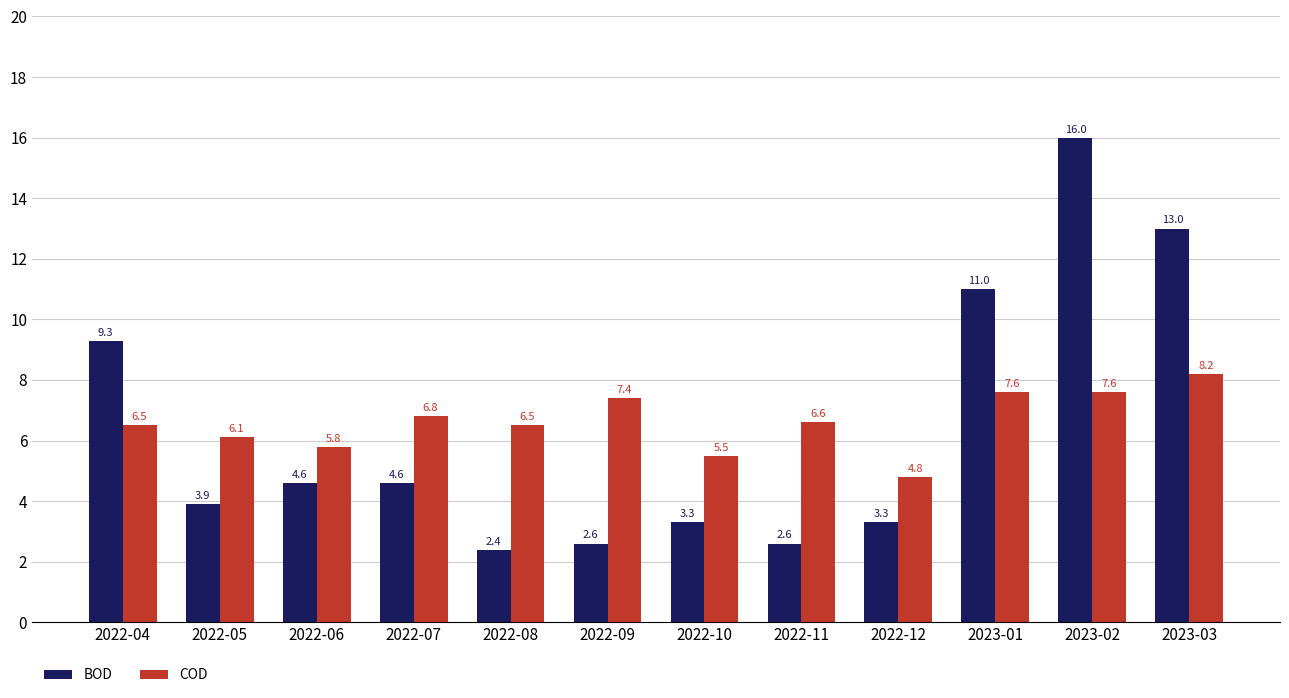

What is the lowest value of the BOD series?

2.4